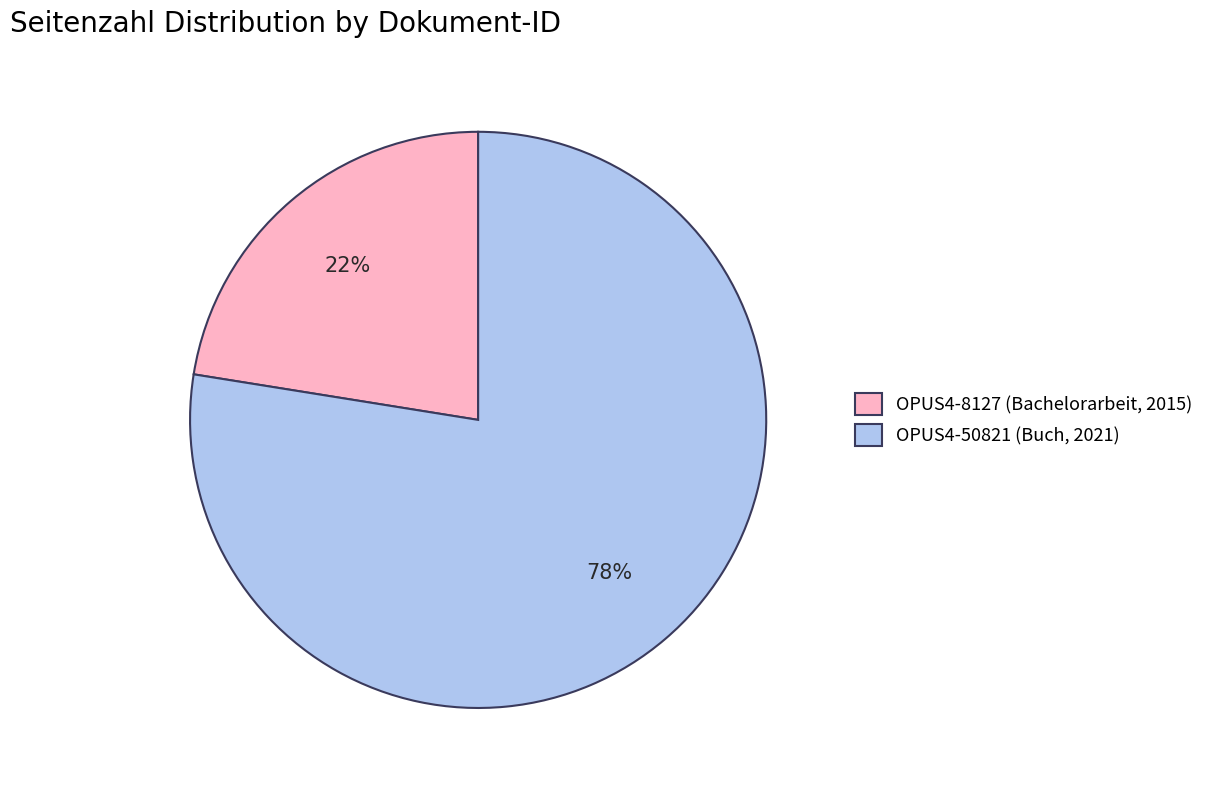

Is OPUS4-50821 (Buch, 2021) the majority of the pie?

Yes